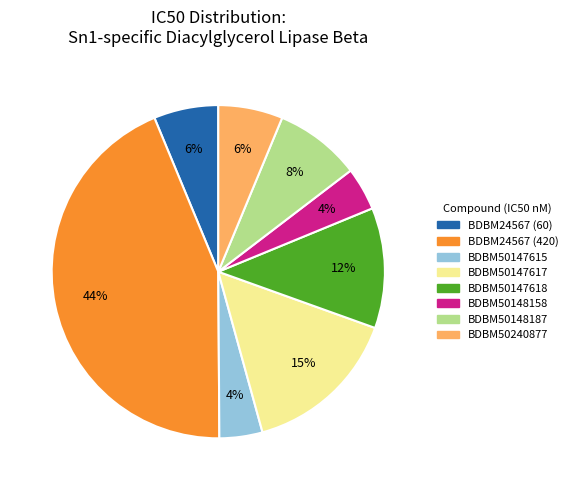

Is BDBM50148158 the majority of the pie?

No